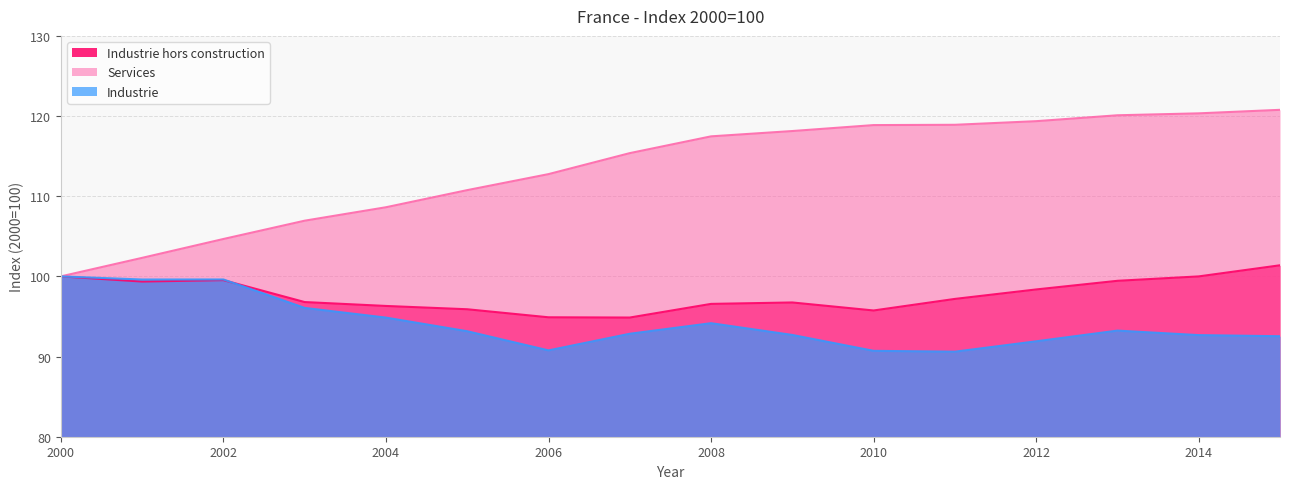

At which category is the sum across all series the highest?

2015